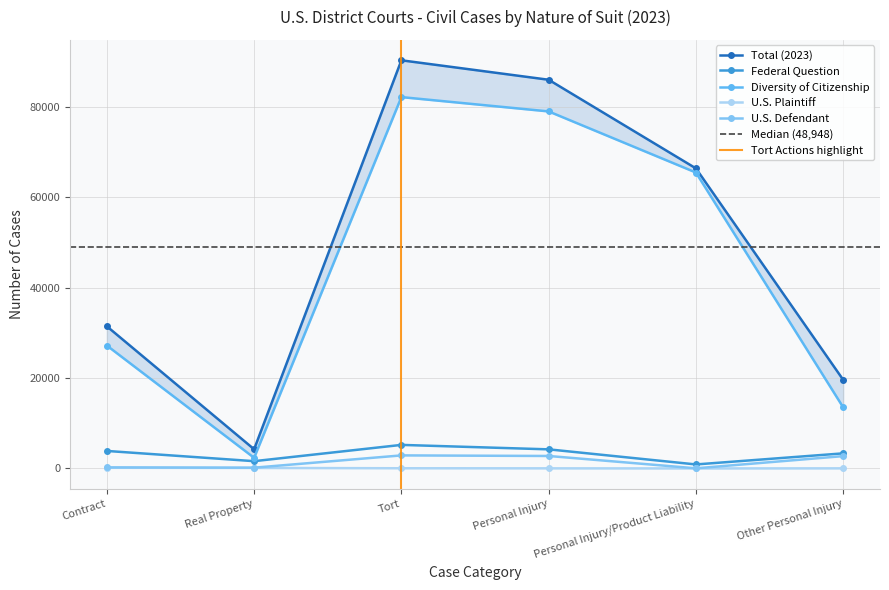

What is the difference between the U.S. Defendant values at Other Personal Injury and Personal Injury?

32